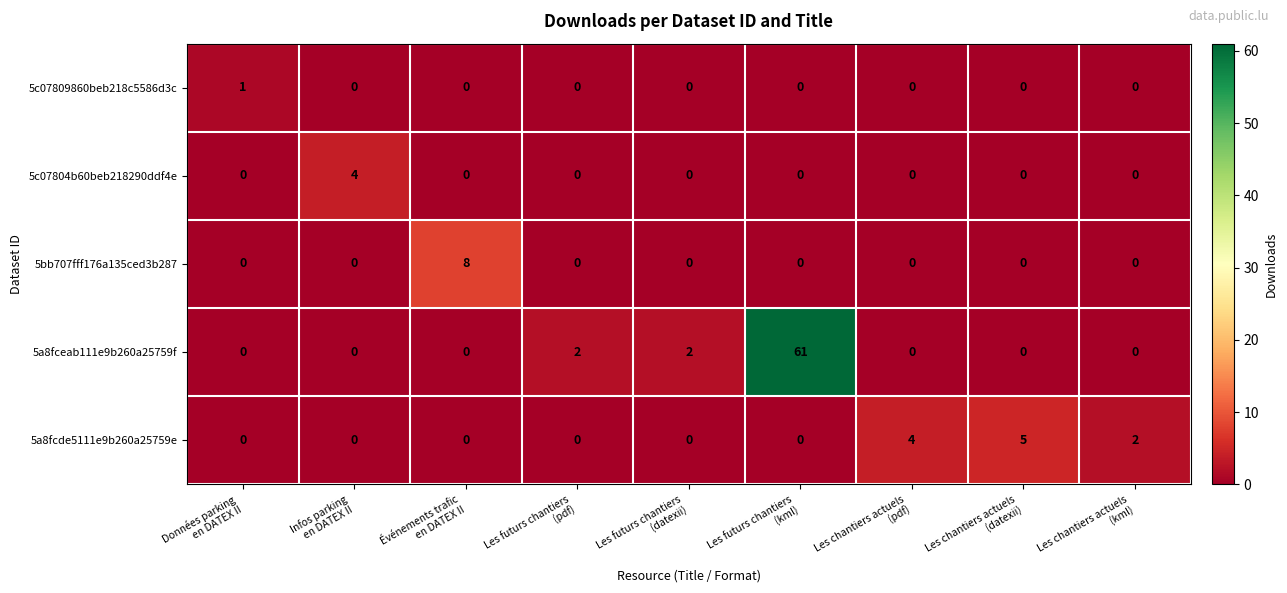

Count the number of categories in the chart.

9